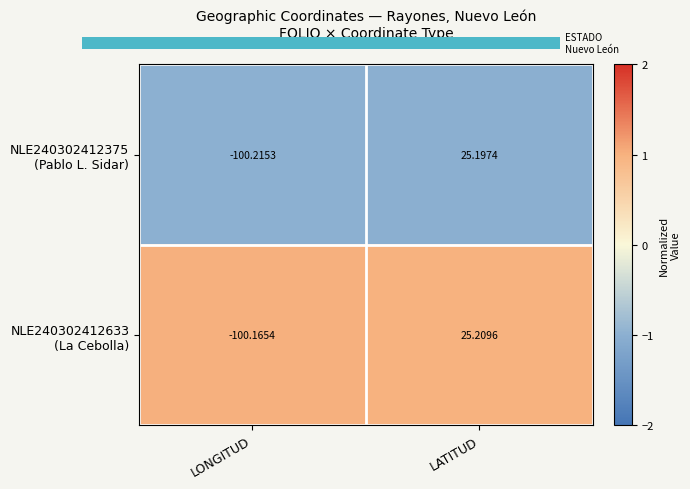

At which category is the sum across all series the highest?

LATITUD